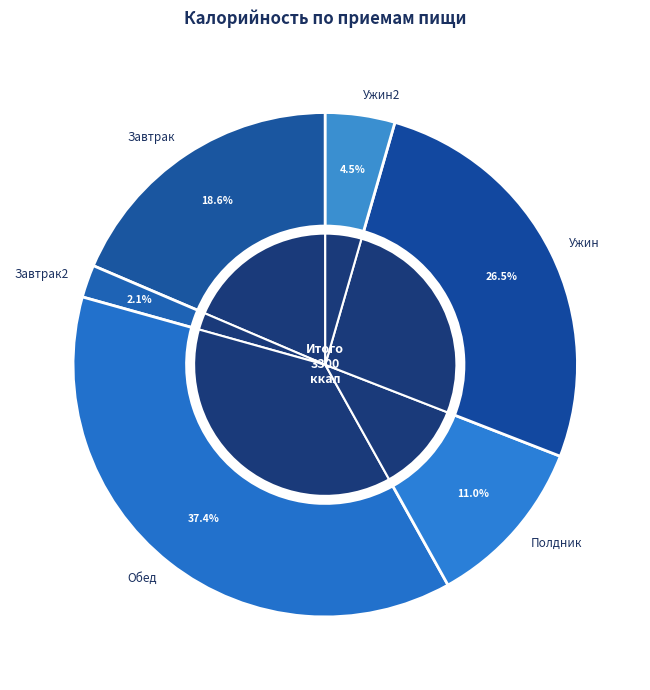

The Полдник slice represents 26% of the pie. True or false?

False